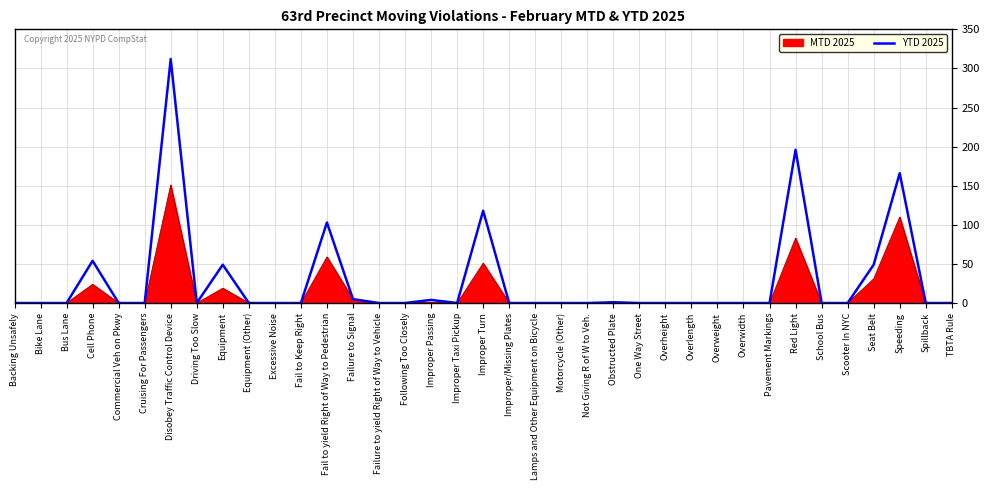

List the series in order of their overall mean, lowest first.

MTD 2025, YTD 2025